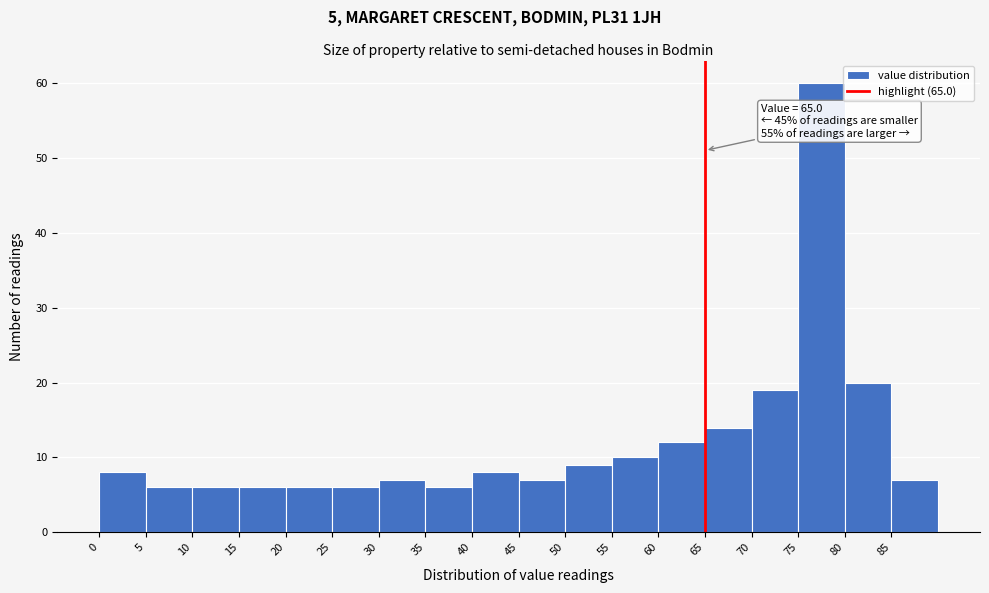

Over which range of the x-axis is the bar tallest?

75 to 80